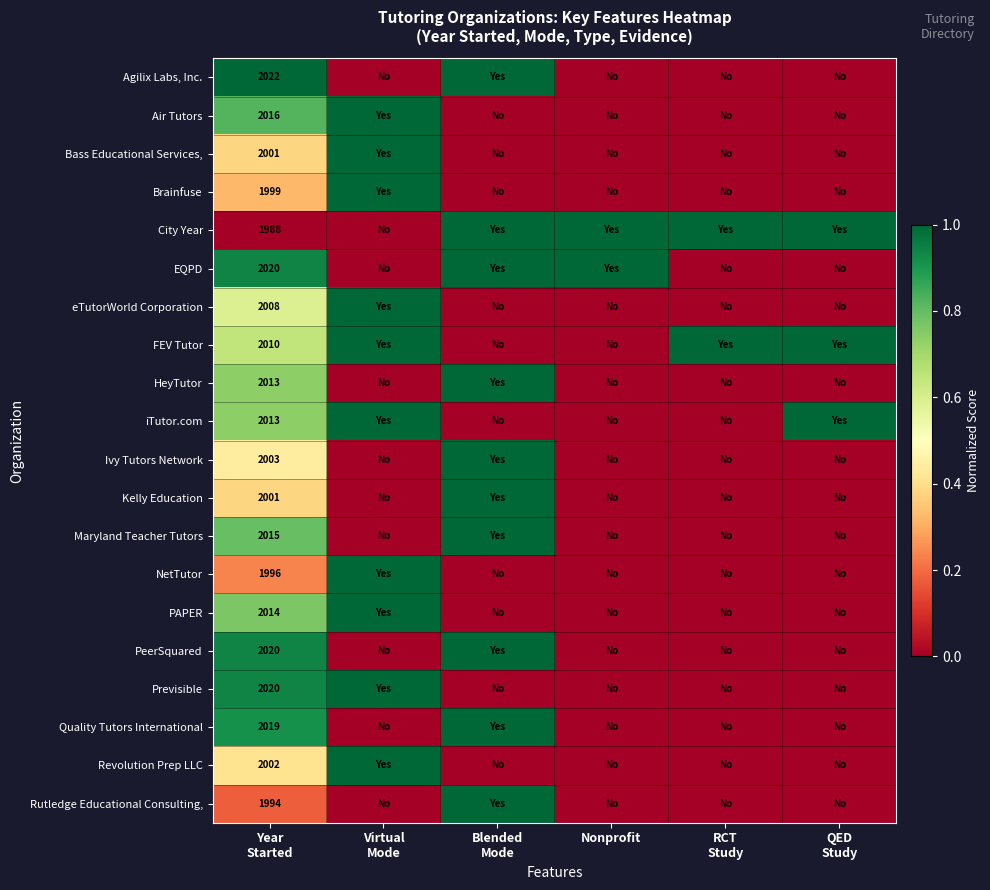

The value of Ivy Tutors Network at Virtual Mode is 0.0. True or false?

True